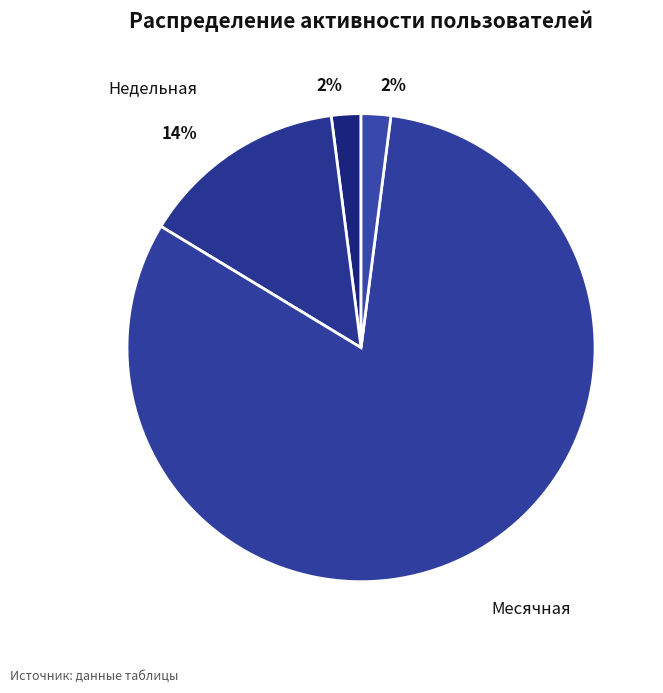

How many slices are in this pie chart?

4